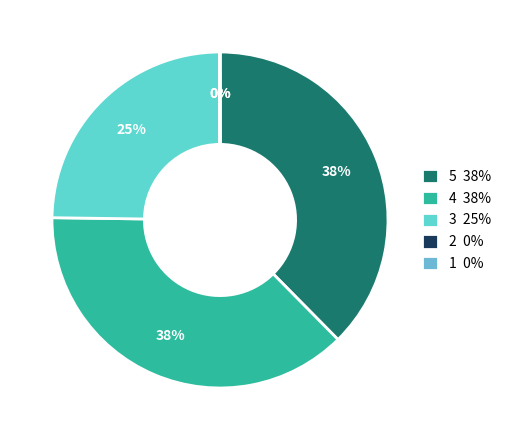

What is the smallest slice in the pie chart?

2